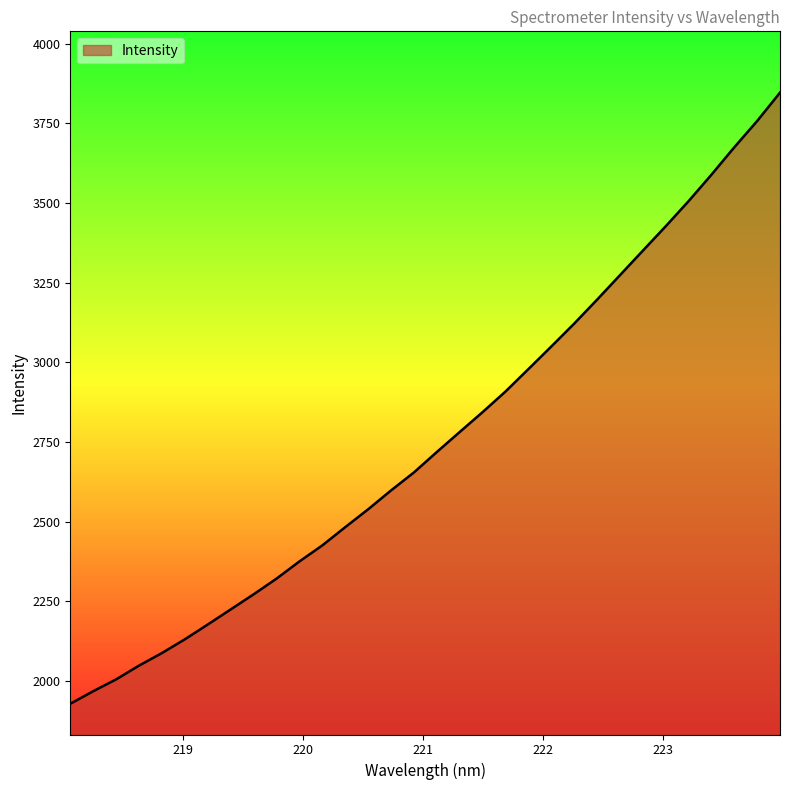

What is the difference between the maximum and minimum values?

1918.6